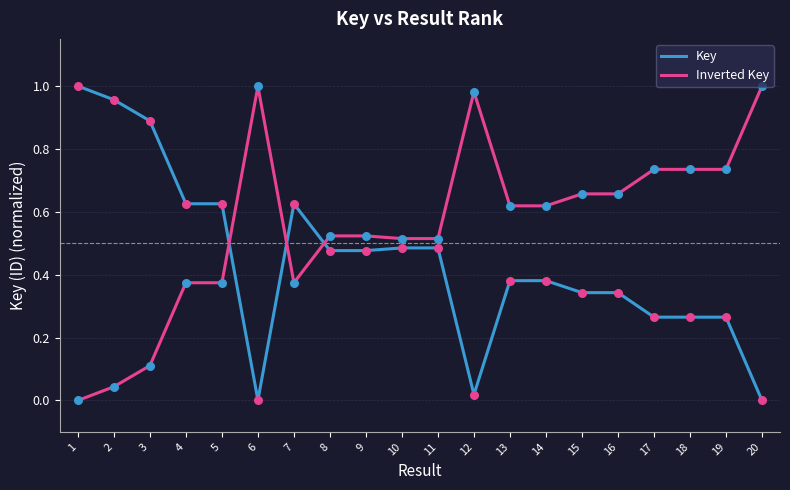

Is the value of Inverted Key at 7 greater than the value of Key at 15?

Yes